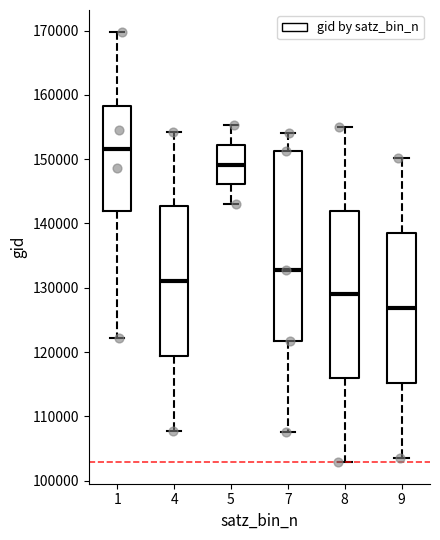

Reading left to right, read every box against the y-axis: the position of its median line, the range the box covers, and the ends of its whiskers. The values are not printed on the chart, so give them approximately, as read against the axis.

1: median 152000, box 142000 to 158000, whiskers 122000 to 170000
4: median 131000, box 119000 to 143000, whiskers 108000 to 154000
5: median 149000, box 146000 to 152000, whiskers 143000 to 155000
7: median 133000, box 122000 to 151000, whiskers 108000 to 154000
8: median 129000, box 116000 to 142000, whiskers 103000 to 155000
9: median 127000, box 115000 to 138000, whiskers 103000 to 150000